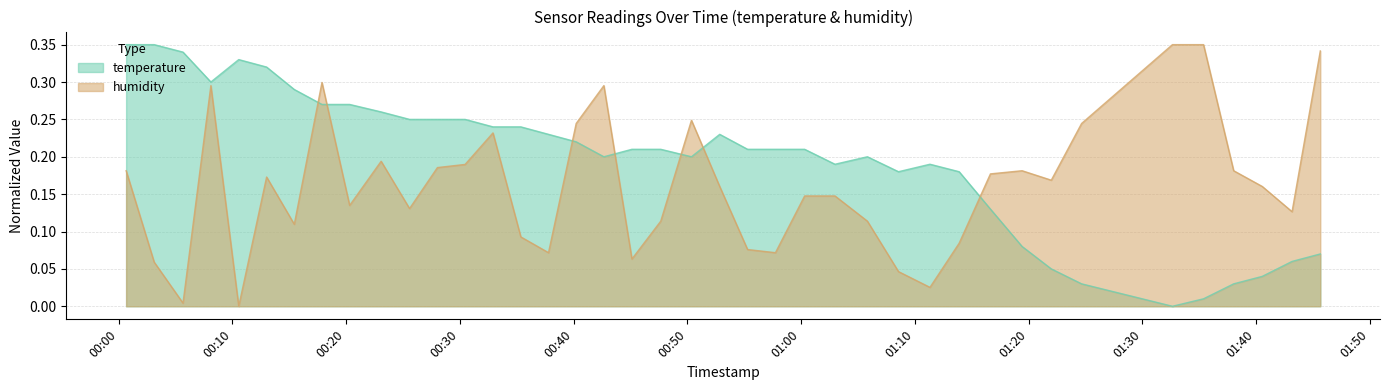

At which category is the sum across all series the highest?

2022-10-16T00:08:07